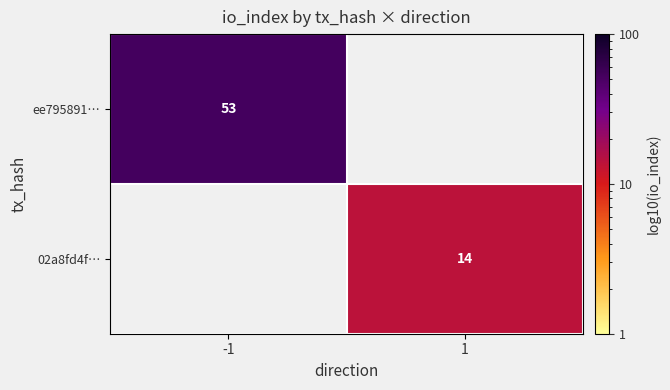

Is the value of ee795891… at -1 greater than the value of 02a8fd4f… at 1?

Yes